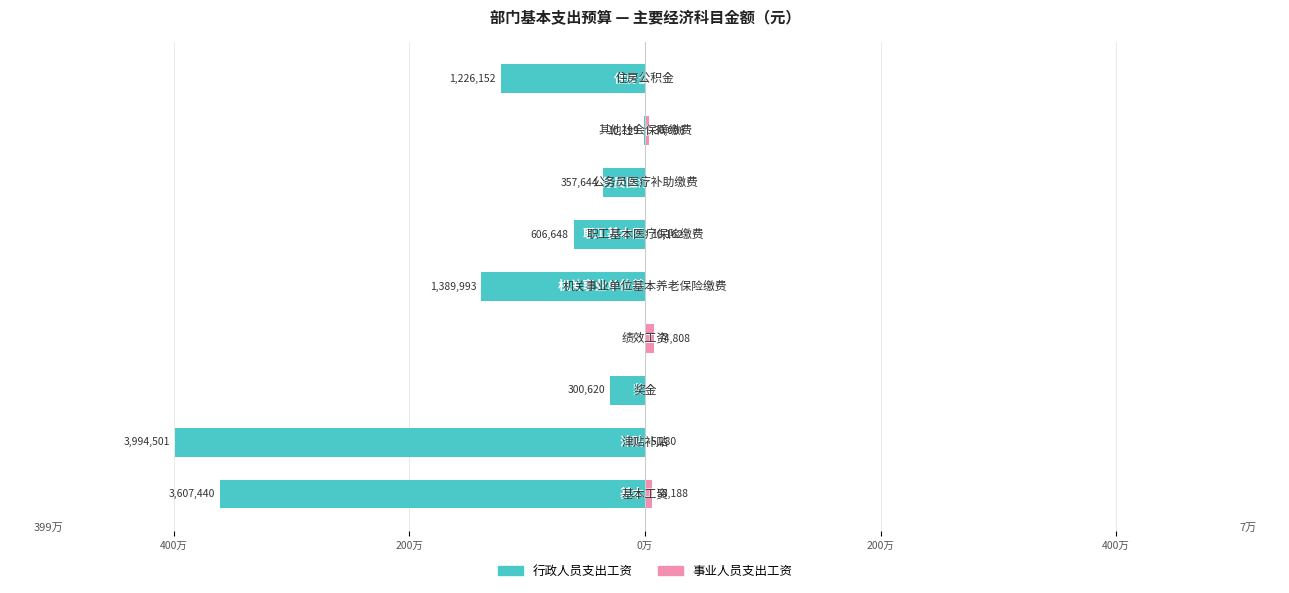

What is the difference between the highest and lowest values at 0万?

74808.0